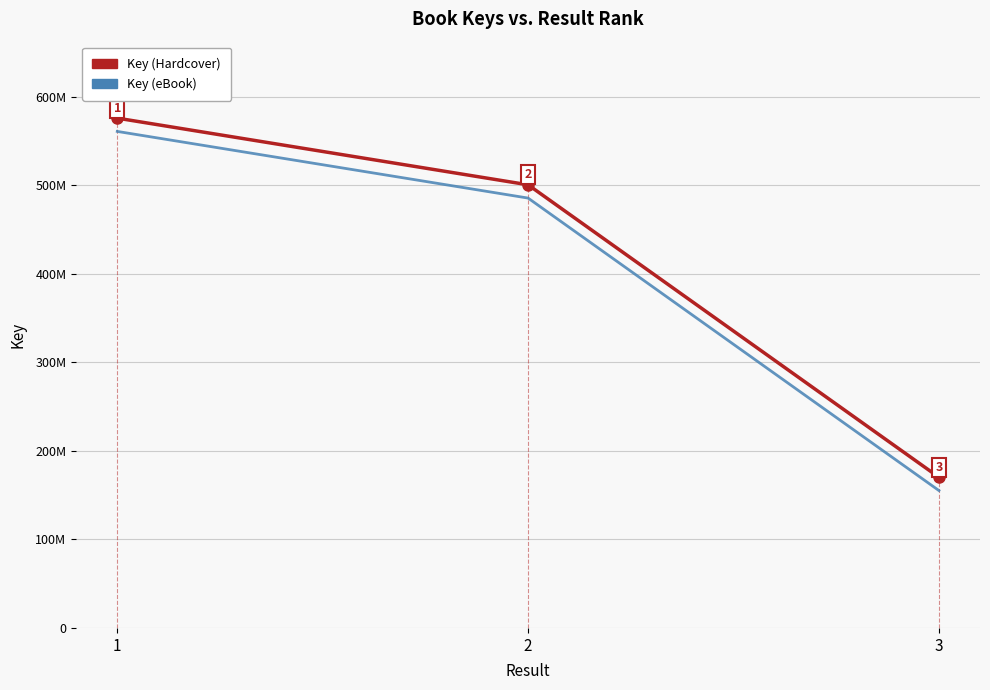

At which category does the chart reach its peak across all series?

1